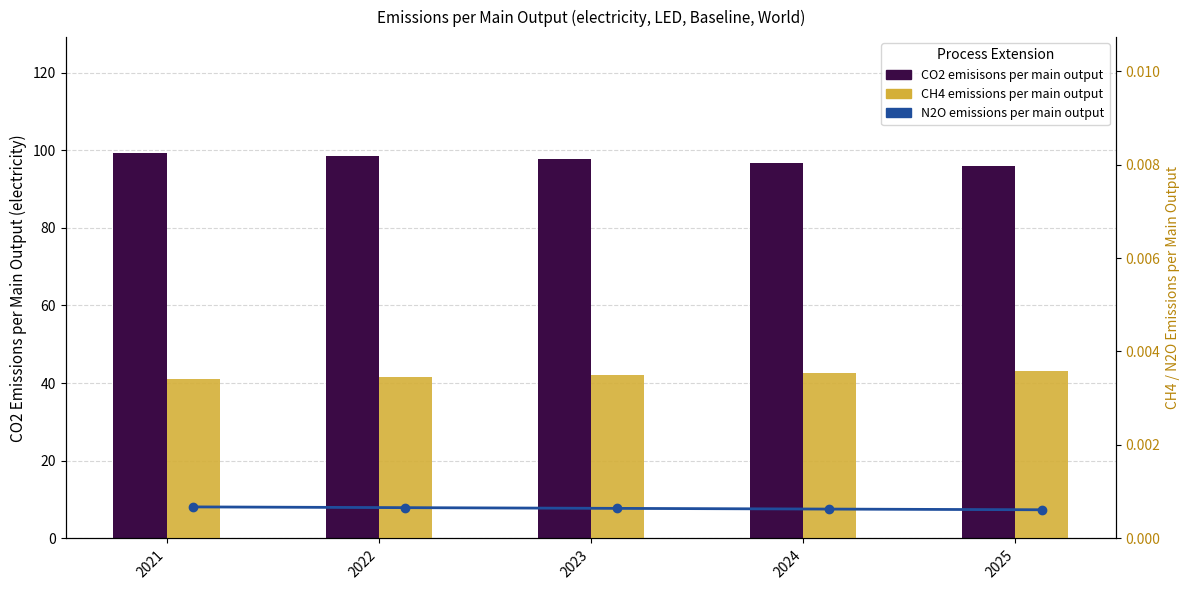

At 2021, list the series in order from largest to smallest.

CO2 emisisons per main output, CH4 emissions per main output, N2O emissions per main output